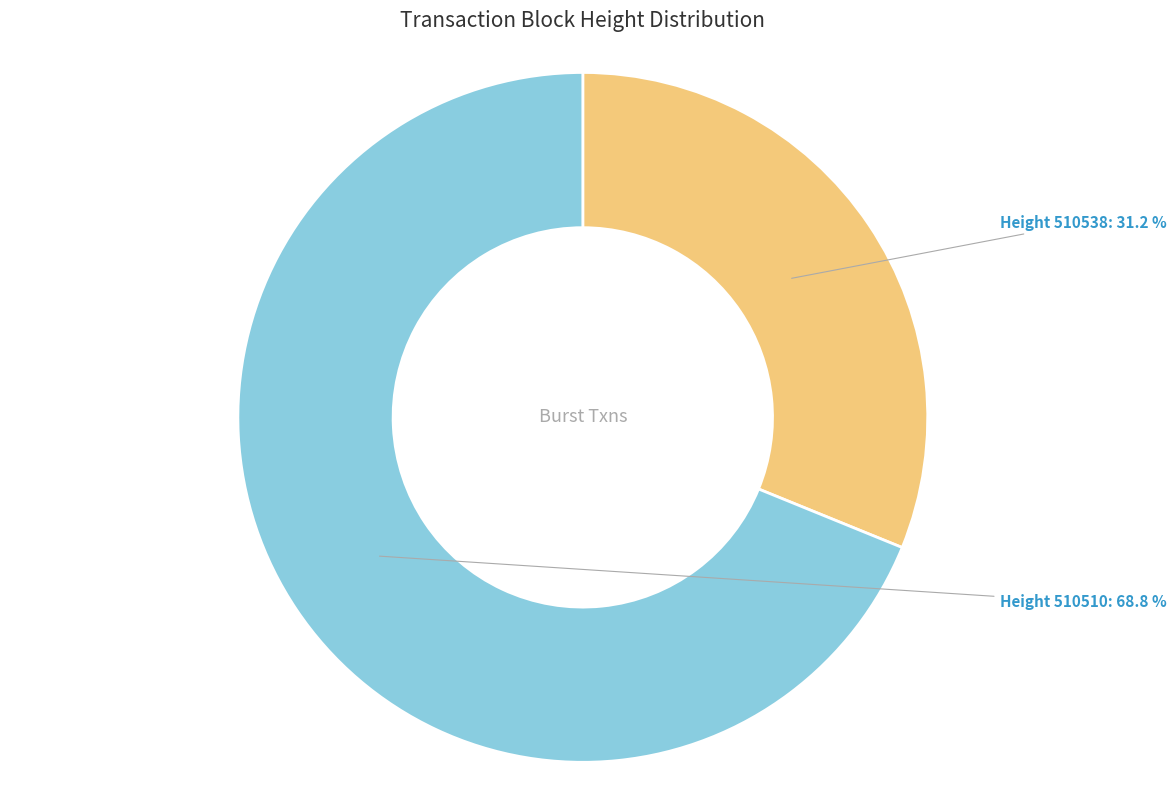

Is there any slice that represents more than half of the pie?

Yes